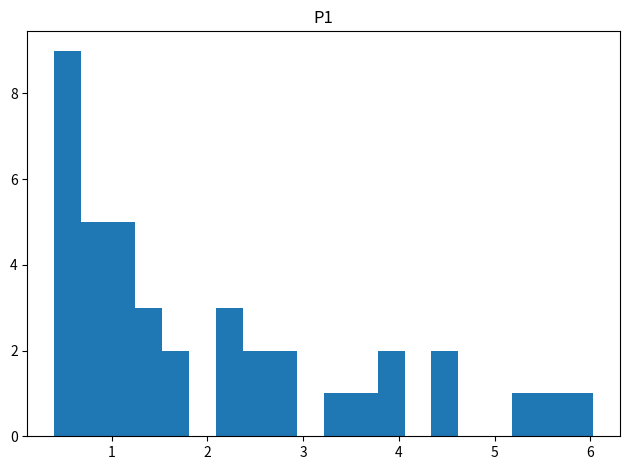

Around what value on the x-axis is the tallest bar? Give the approximate position of its centre, as read against the axis.

0.5